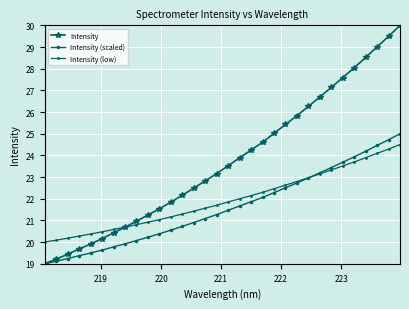

How many values in the Intensity series exceed 23?

17